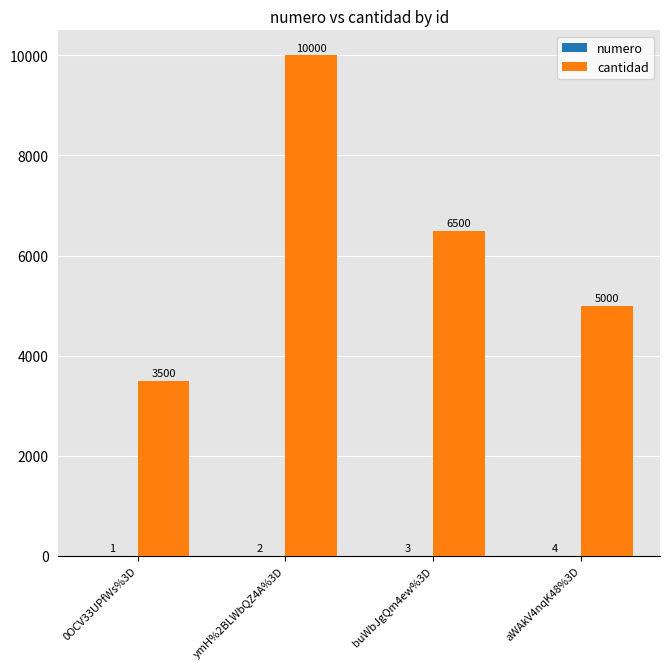

Between 0OCV33UPfWs%3D and ymH%2BLWbQZ4A%3D, which series saw the biggest shift?

cantidad